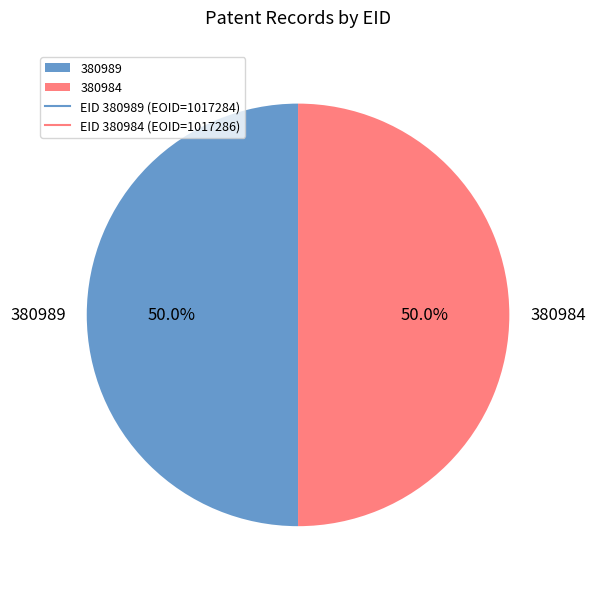

What is the ratio of the value at 380989 to the value at 380984?

1.0